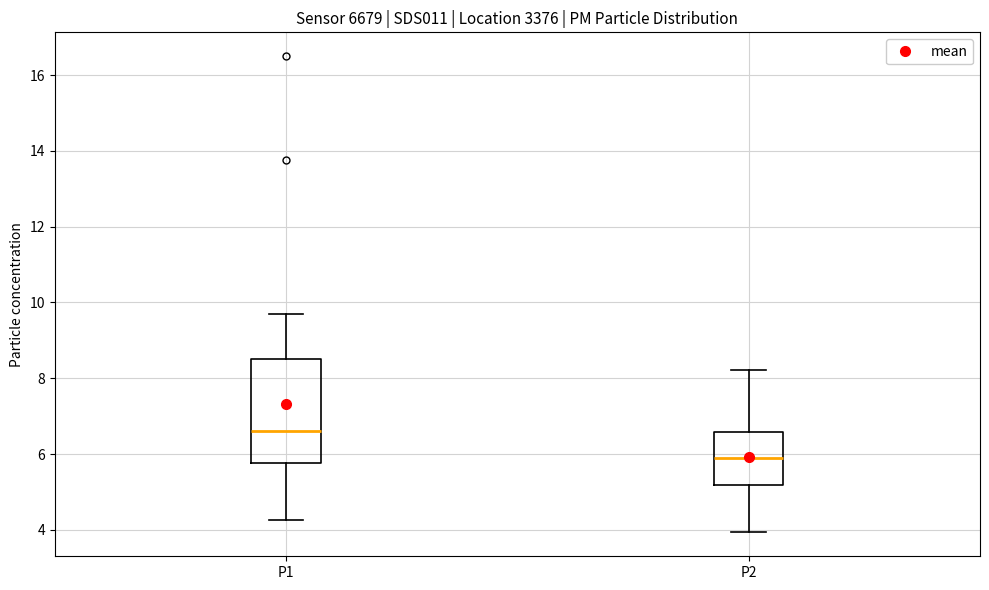

Which box is the tallest, from its lower edge to its upper edge?

P1